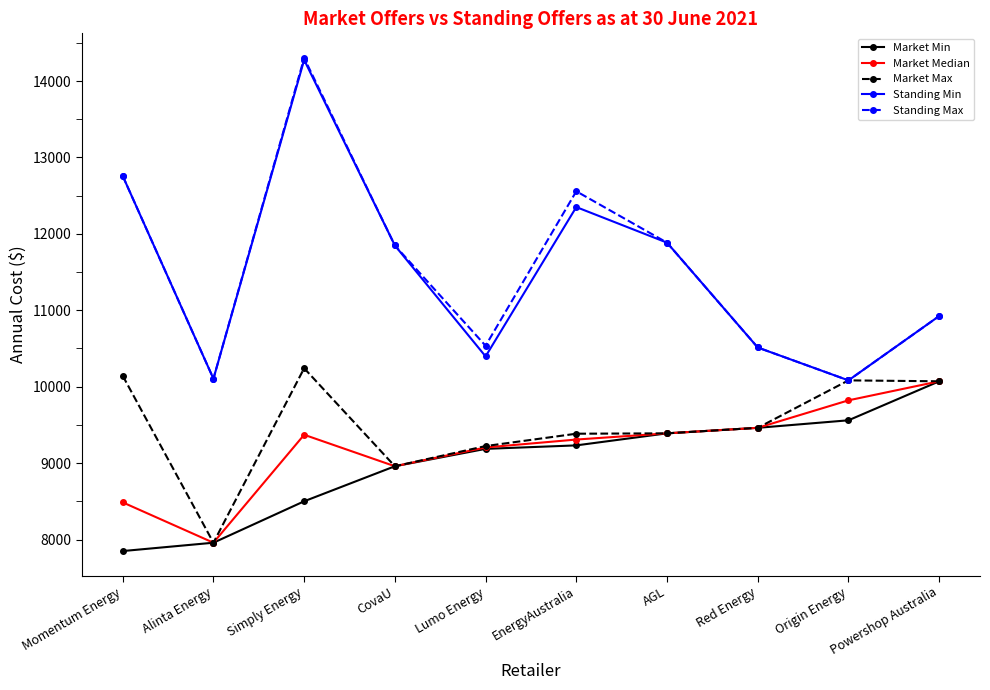

Which series has the widest spread of values?

Standing Max